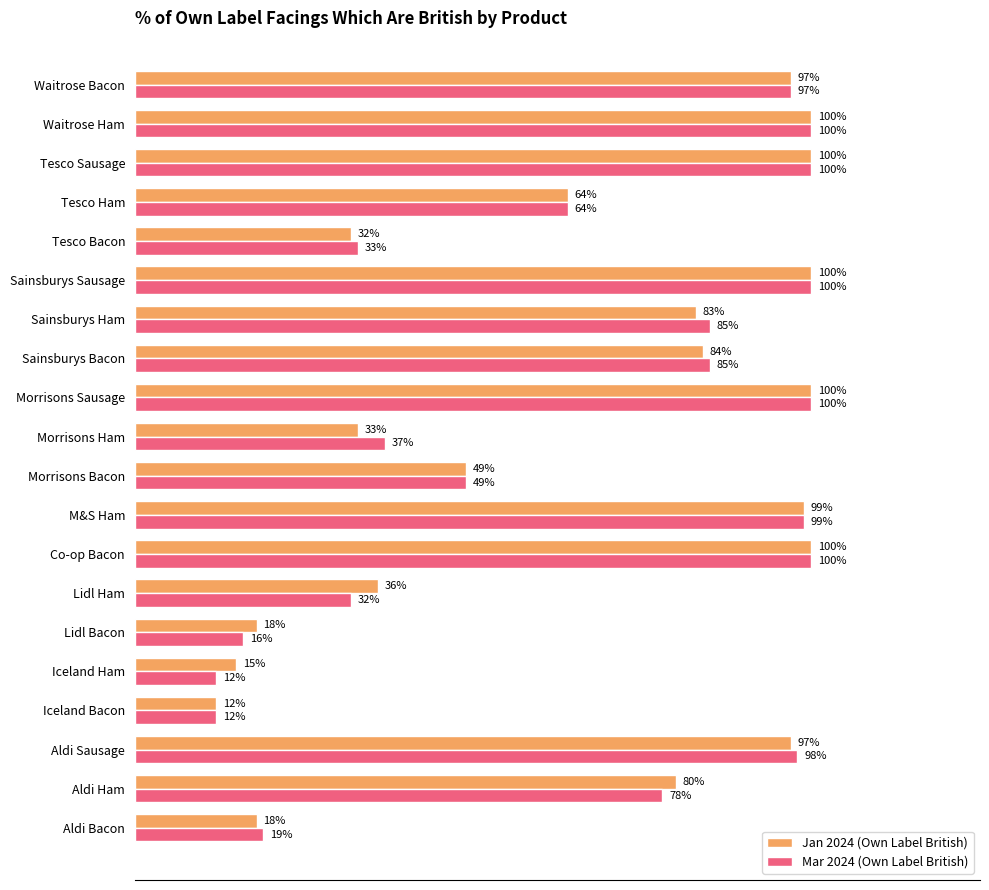

Reading right to left, transcribe all the data shown in this chart.

Jan 2024 (Own Label British): 1.0	1.0	1.0	0.6	0.3	1.0	0.8	0.8	1.0	0.3	0.5	1.0	1.0	0.4	0.2	0.1	0.1	1.0	0.8	0.2
Mar 2024 (Own Label British): 1.0	1.0	1.0	0.6	0.3	1.0	0.8	0.8	1.0	0.4	0.5	1.0	1.0	0.3	0.2	0.1	0.1	1.0	0.8	0.2